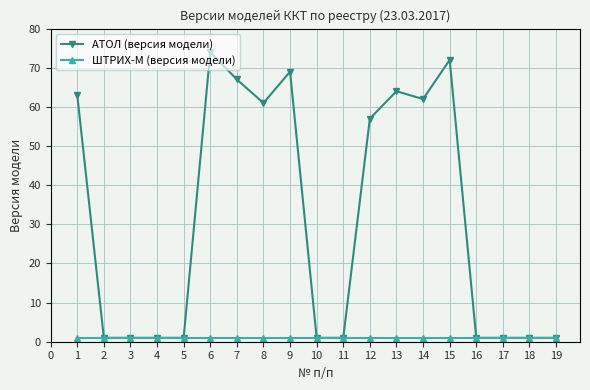

True or false: АТОЛ (версия модели) has a value of 97 at 8.

False